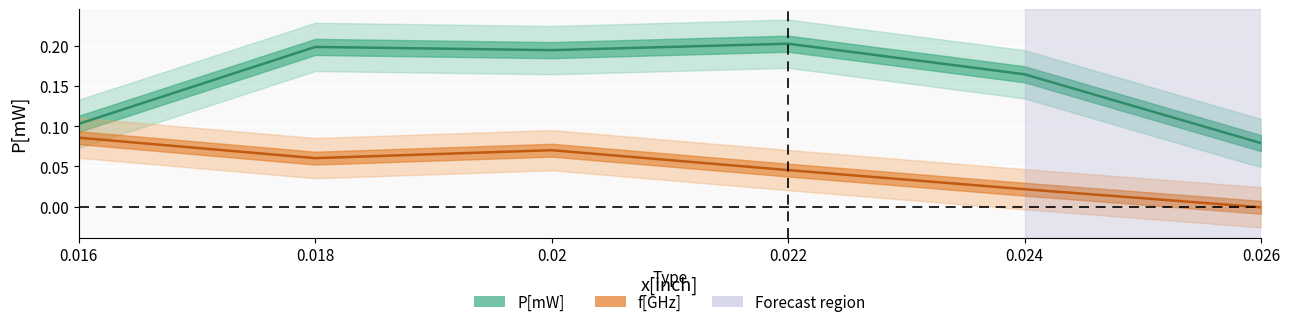

What is the average value of the P[mW] series?

0.2